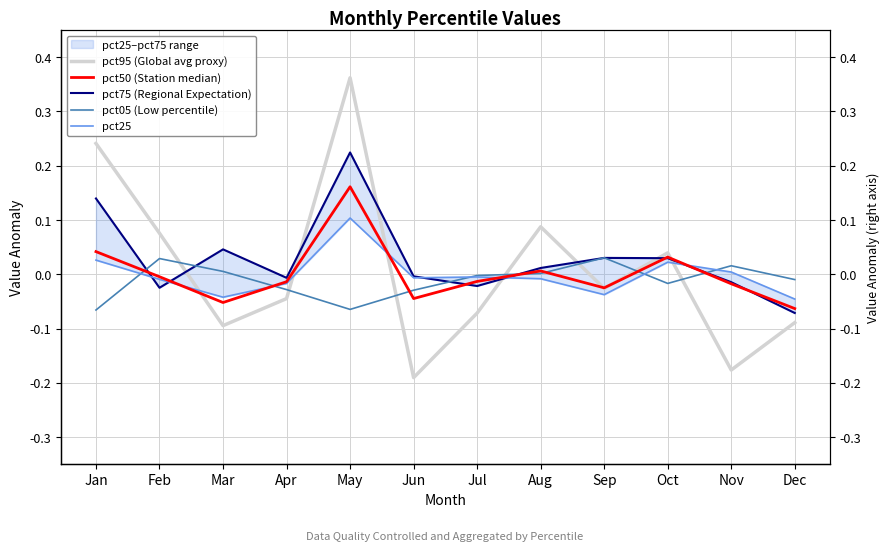

Between Feb and Aug, which series saw the biggest shift?

pct75 (Regional Expectation)